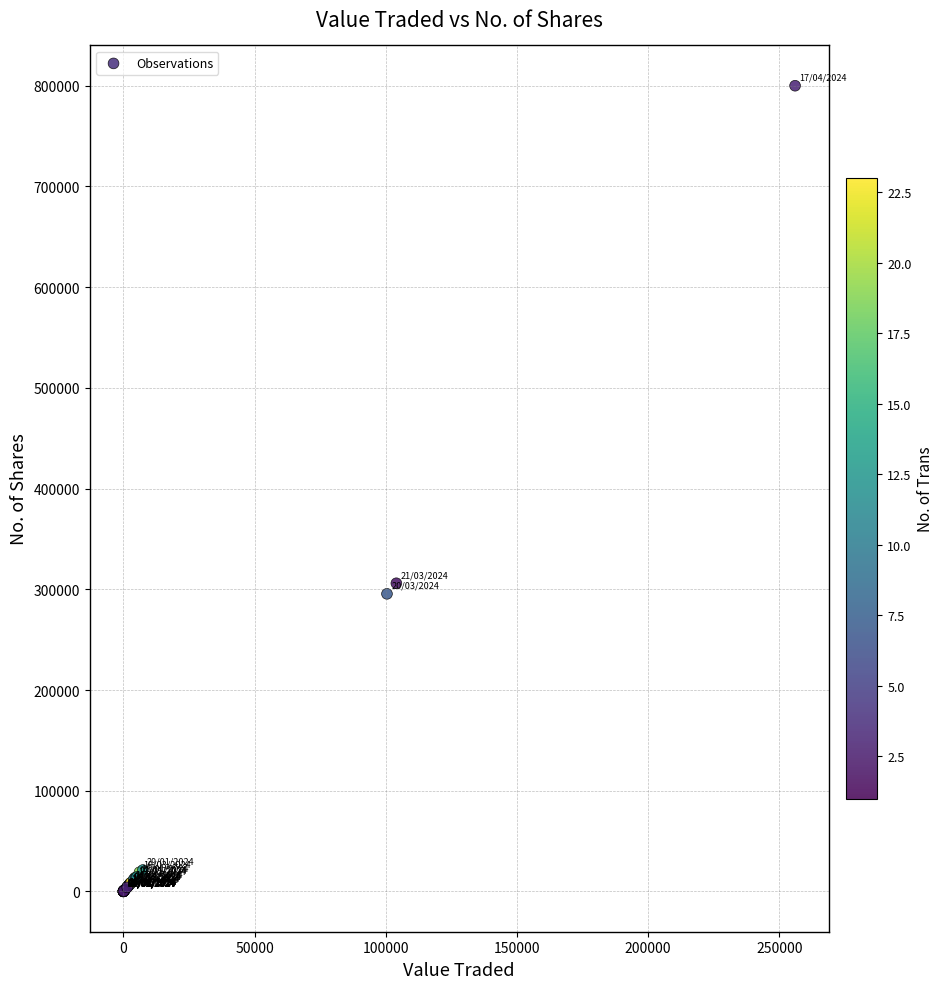

What Y value in the scatter plot is closest to 400009?

306005